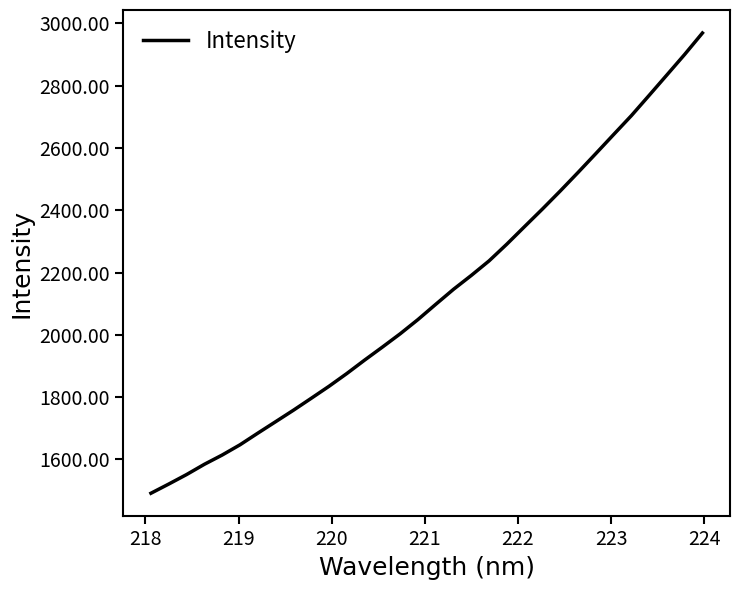

What is the smallest value displayed?

1491.1